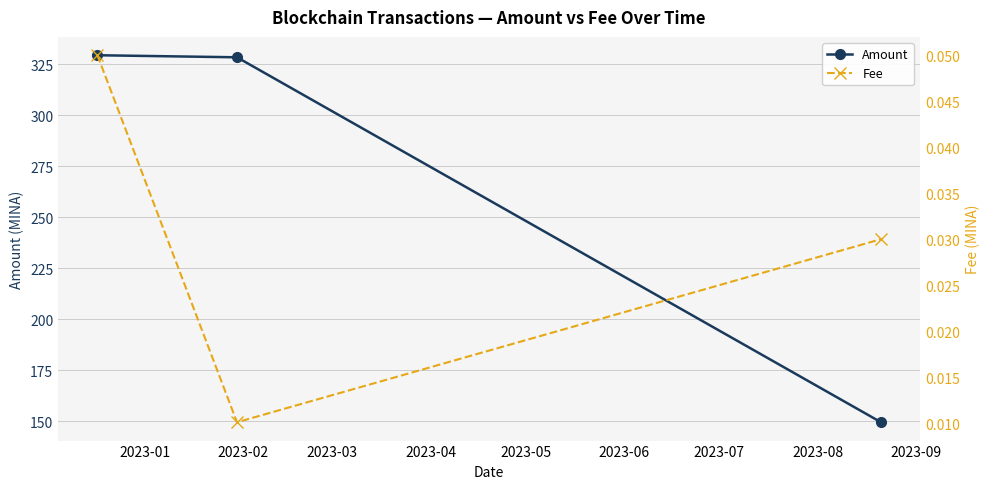

Which series has the largest total across all categories?

Amount